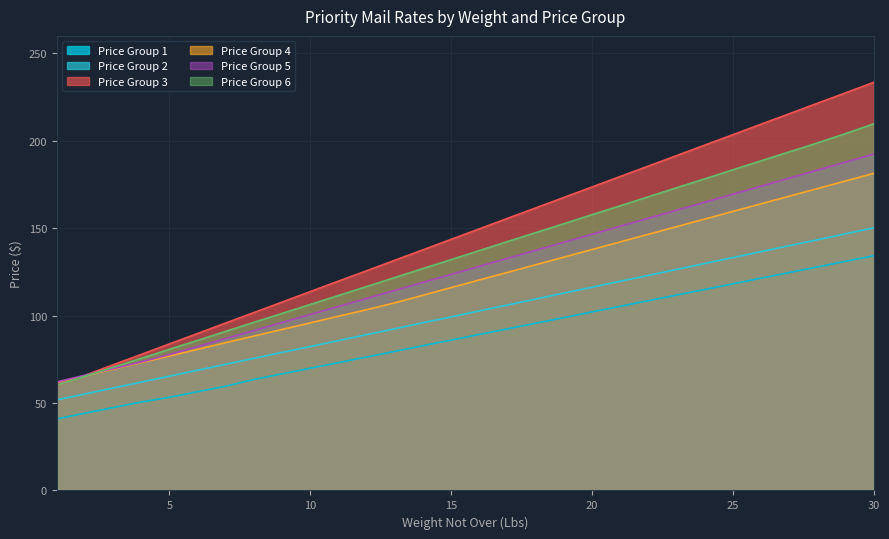

How many data points in Price Group 3 are less than 149?

15